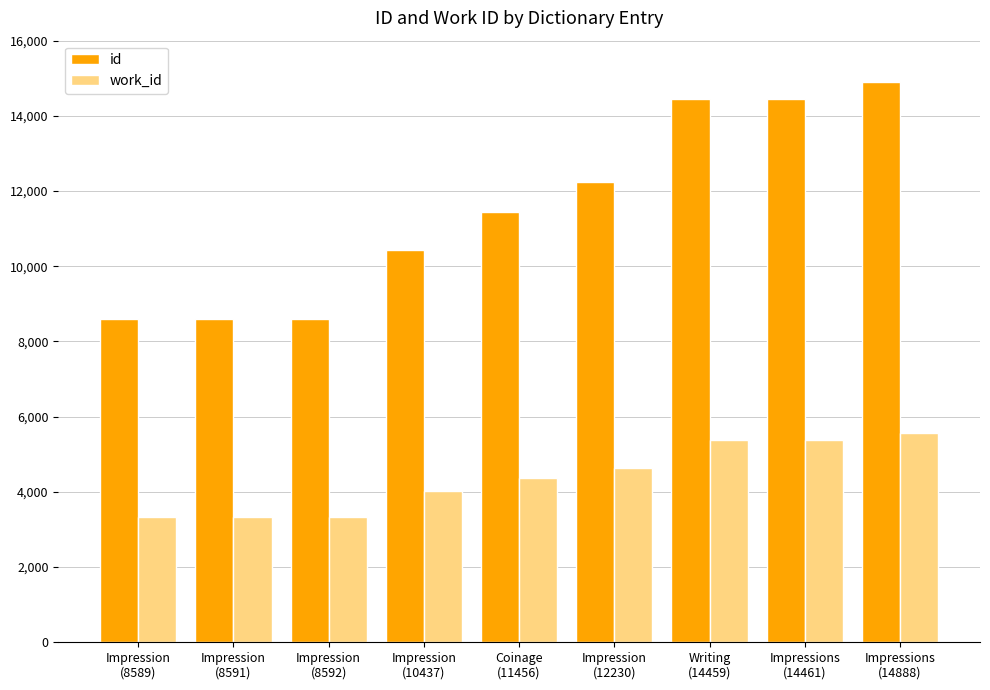

Is it true that id equals 14461 at Impressions
(14461)?

True